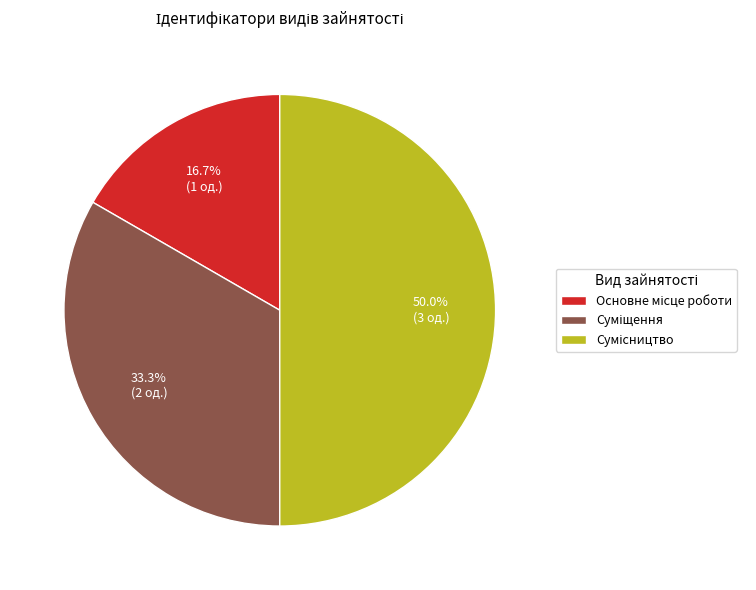

To the nearest percent, what is the average slice percentage?

33%